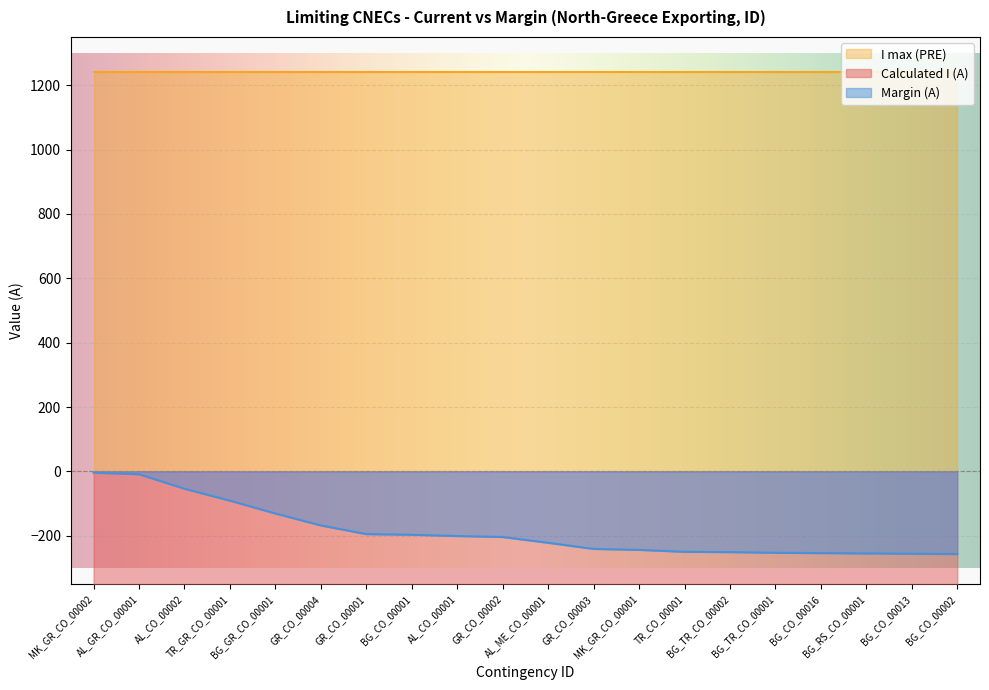

What position from the left is BG_GR_CO_00001?

5